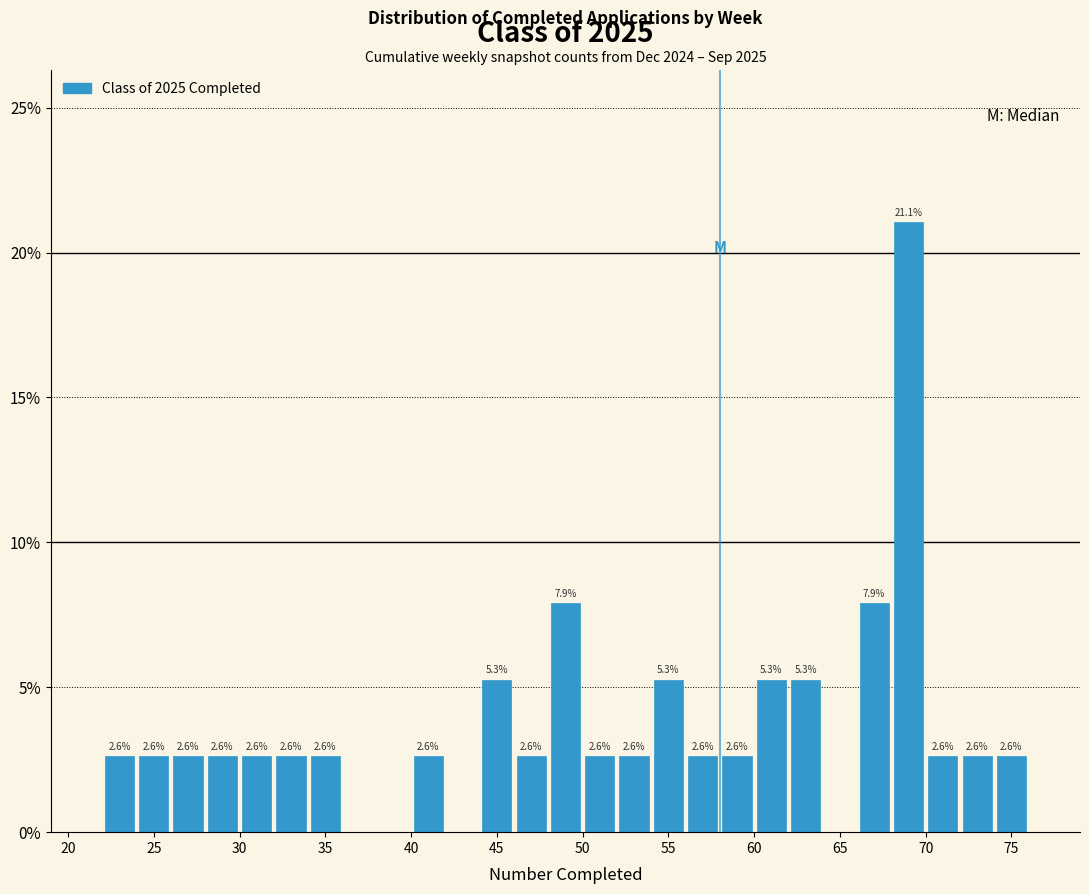

Over which range of the x-axis is the bar tallest?

68 to 70